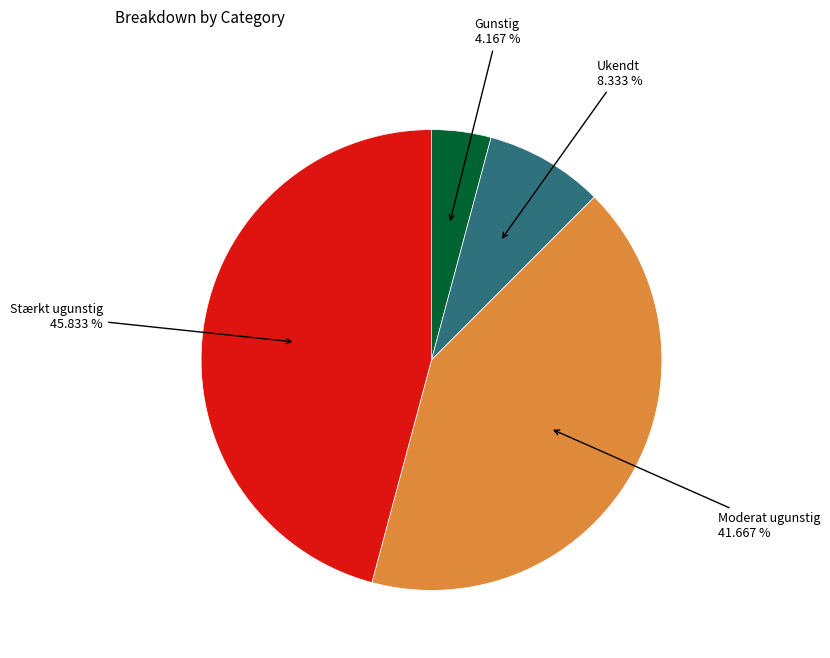

Is there any slice that represents more than half of the pie?

No